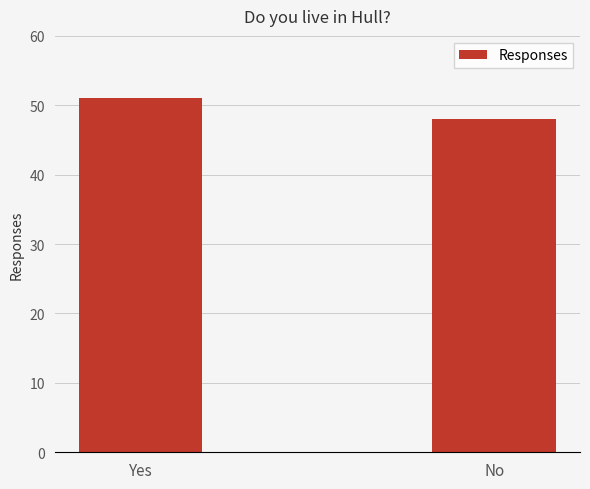

List the labels in order of value, smallest first.

No, Yes